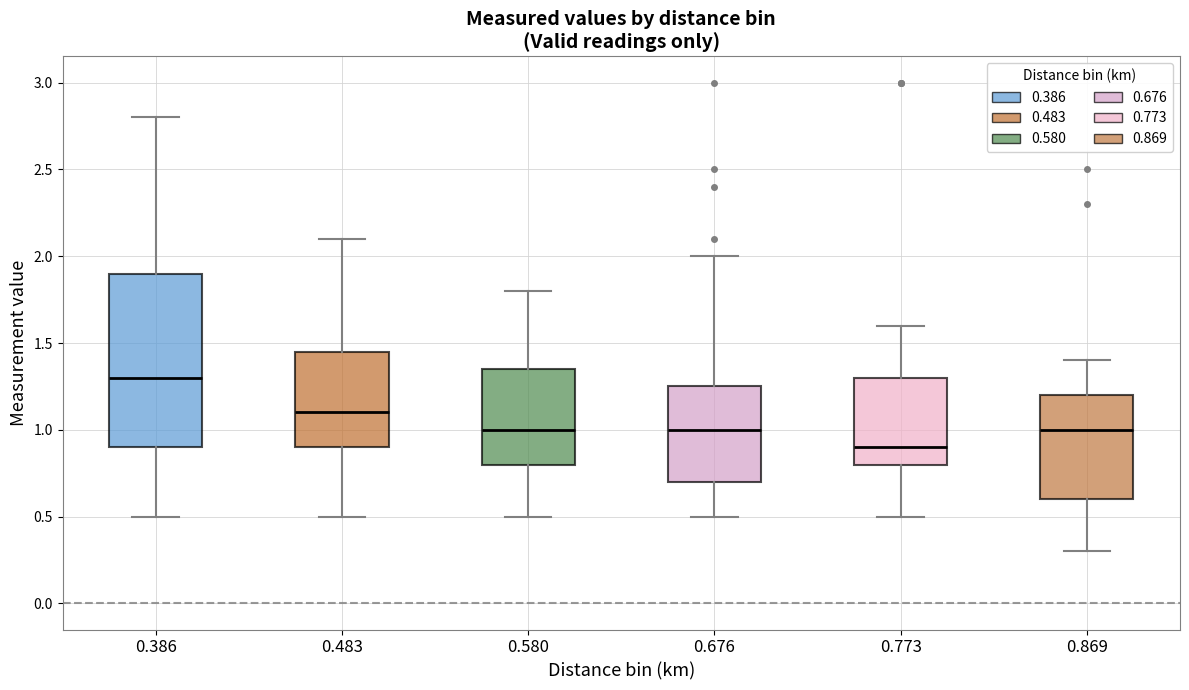

Comparing the boxes themselves (not the whiskers), which one is the tallest?

0.386